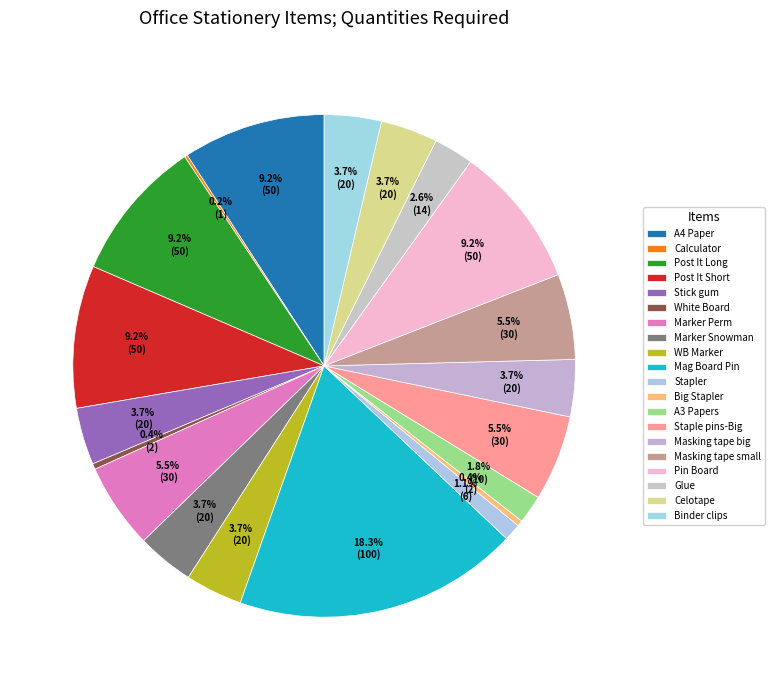

True or false: Calculator accounts for 0% of the total.

True